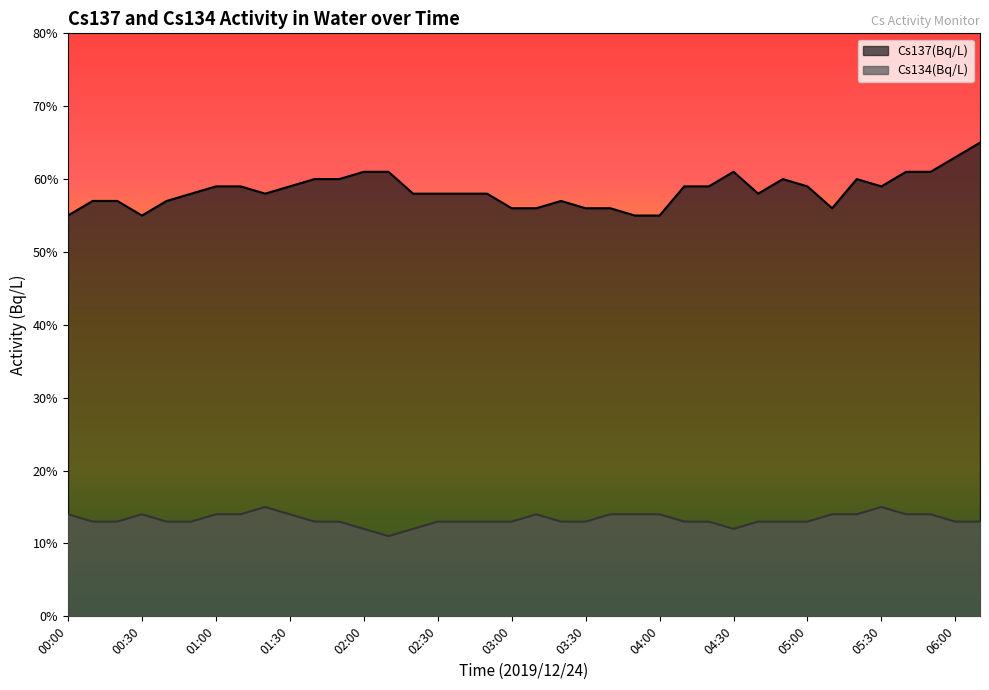

List the series in order of their overall mean, highest first.

Cs137(Bq/L), Cs134(Bq/L)